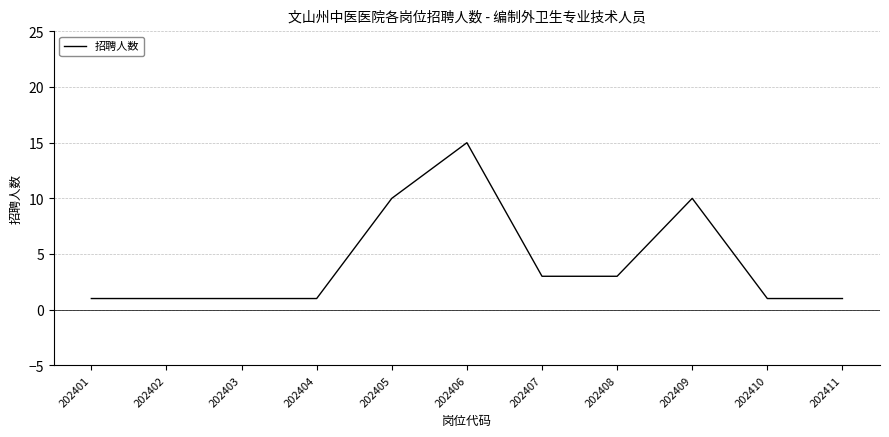

What is the average value?

4